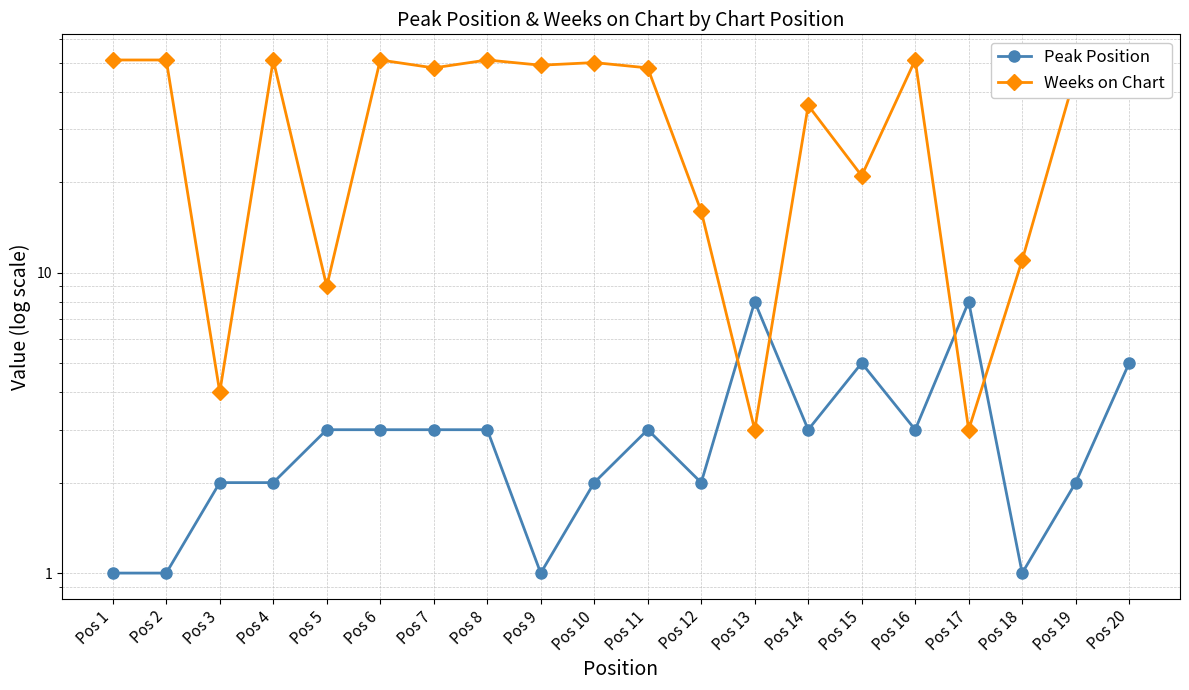

What is the sum of the Weeks on Chart values at Pos 6 and Pos 8?

102